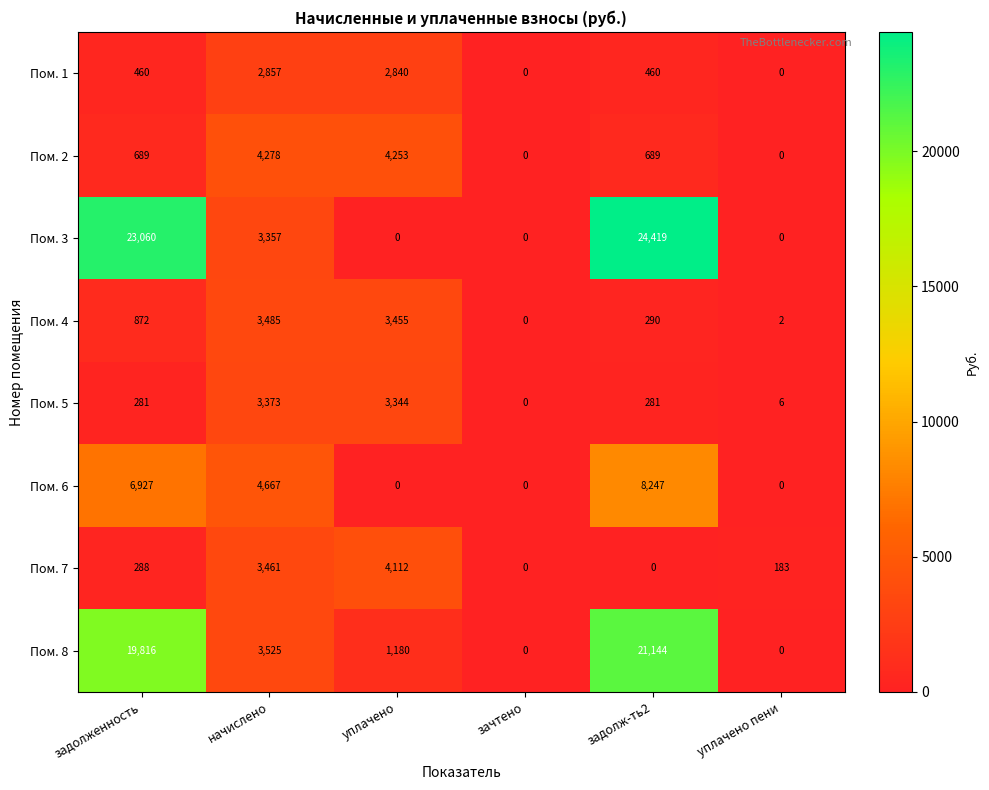

Between начислено and уплачено, which series saw the biggest shift?

Пом. 6